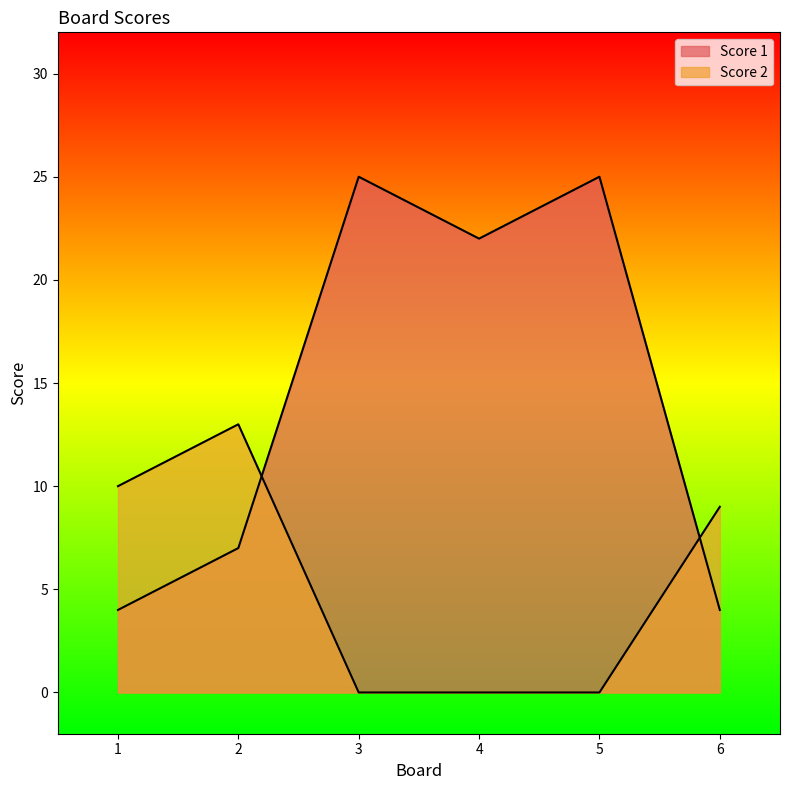

At which label does Score 2 reach its peak?

2